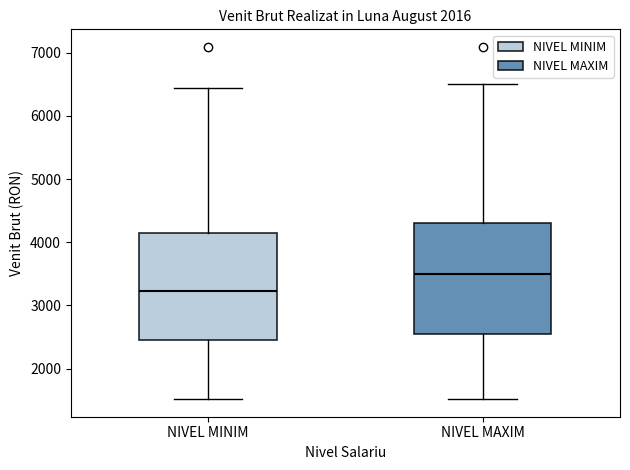

Which box's median line is the highest?

NIVEL MAXIM